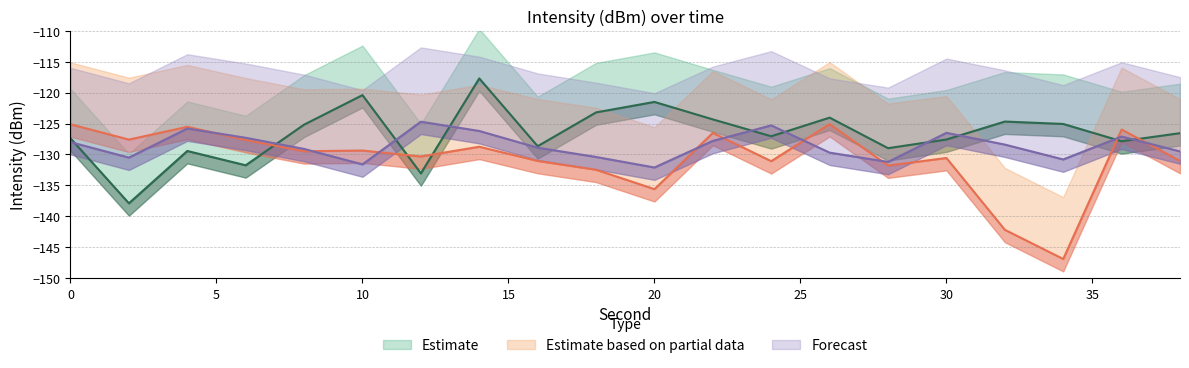

List the series in order of their peak value, lowest first.

Estimate based on partial data, Forecast, Estimate